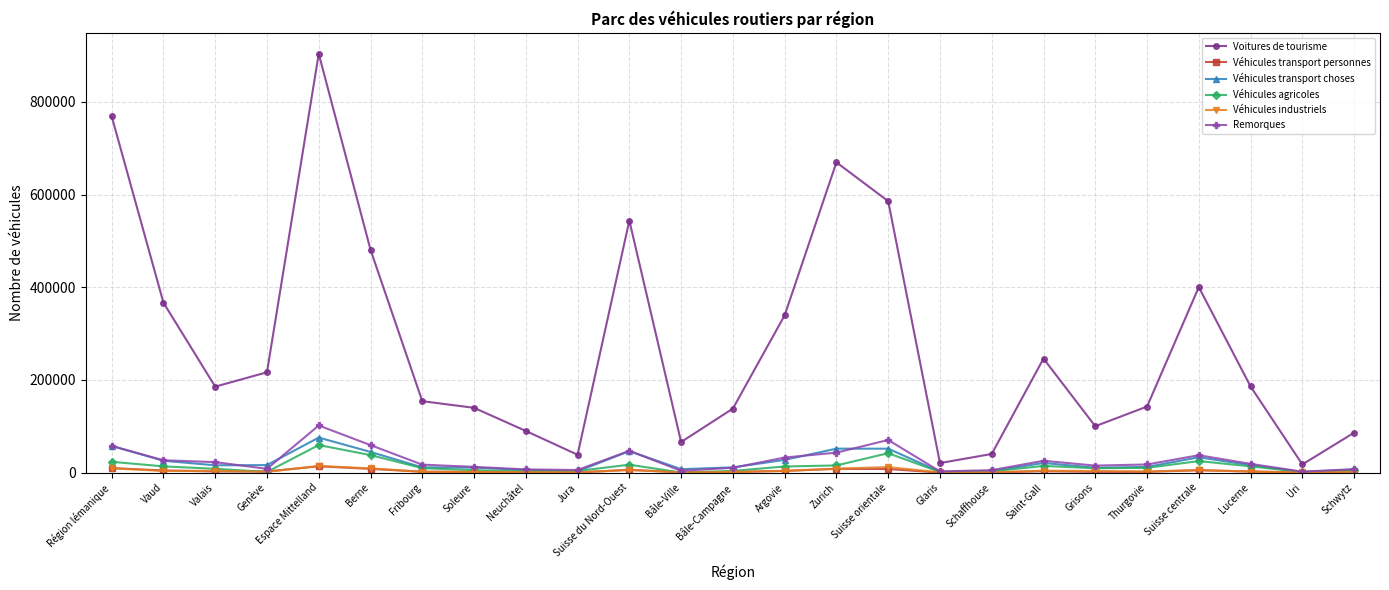

How many data points in Véhicules transport personnes are less than 2486?

12